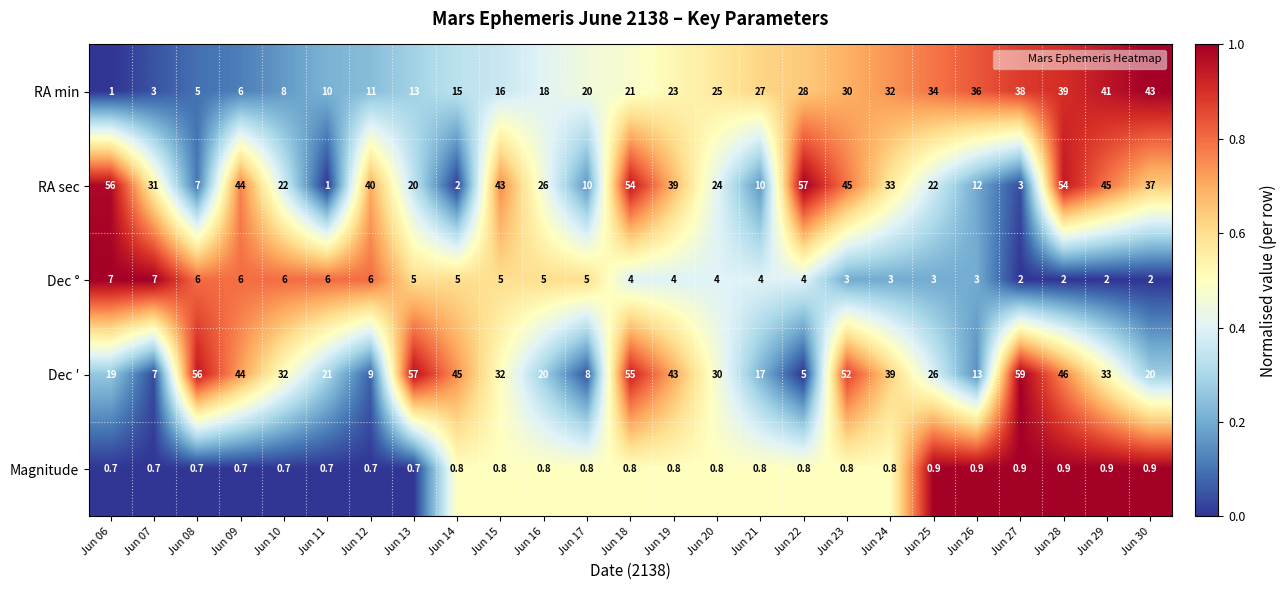

Is it true that Magnitude equals 0.8 at Jun 16?

True